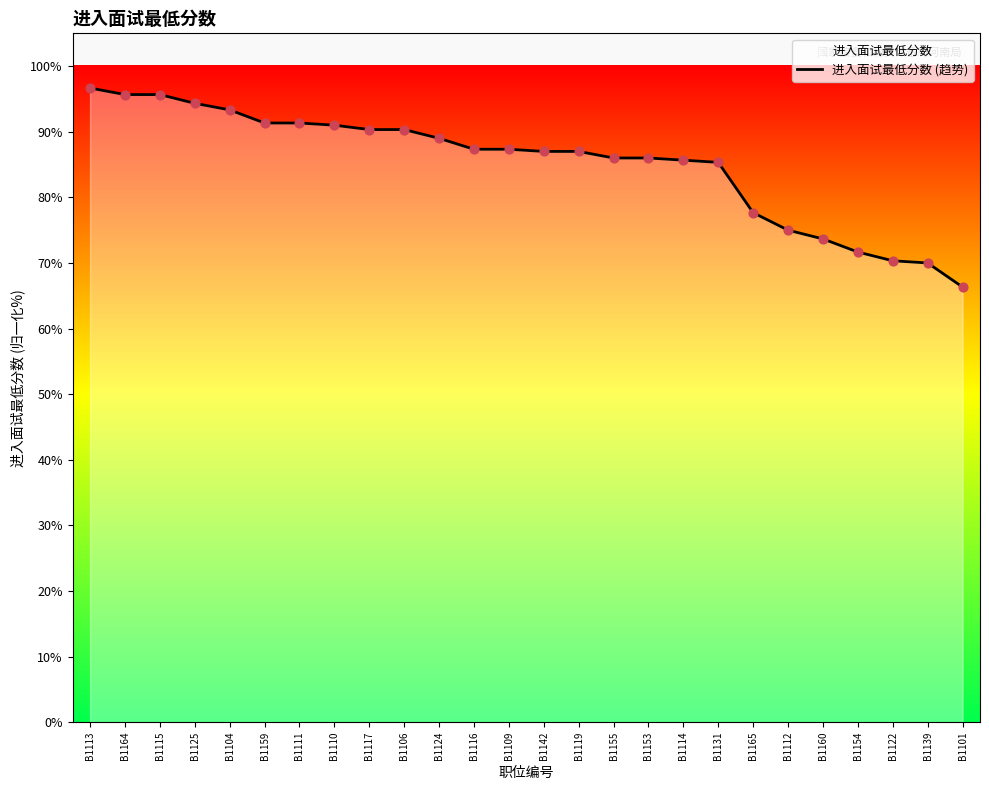

Approximately how many times larger is the value at B1164 compared to B1113?

1.0